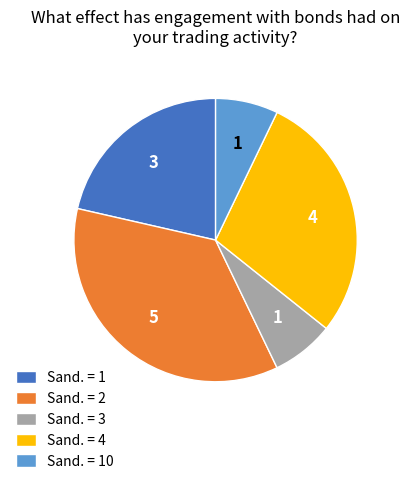

Which category has the biggest portion of the pie?

Sand. = 2